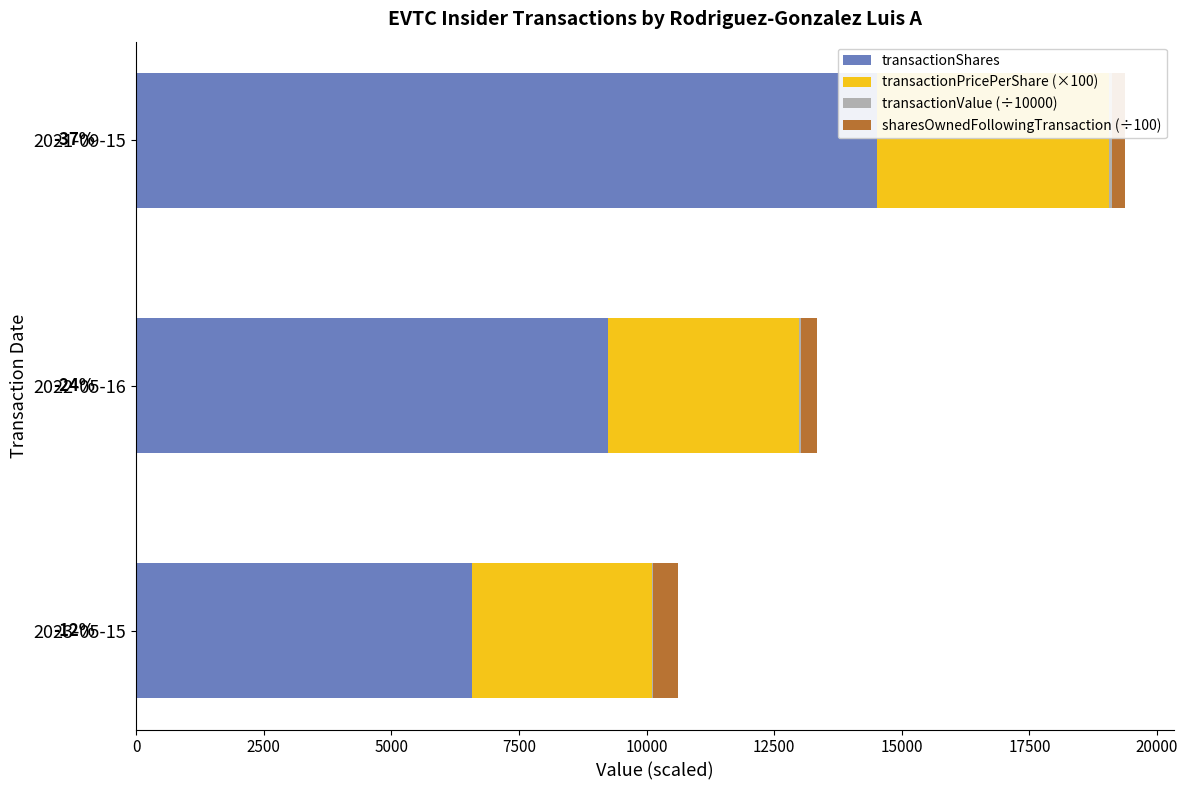

At which category is the sum across all series the highest?

2021-09-15